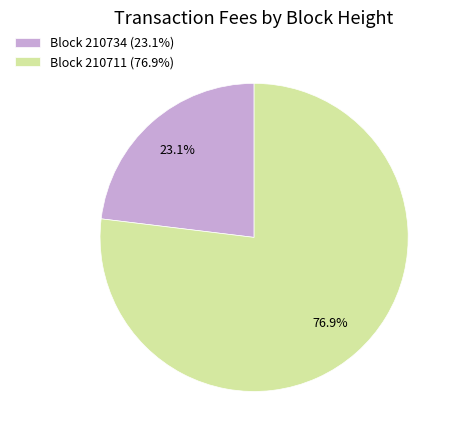

What is the smallest slice in the pie chart?

Block 210734 (23.1%)